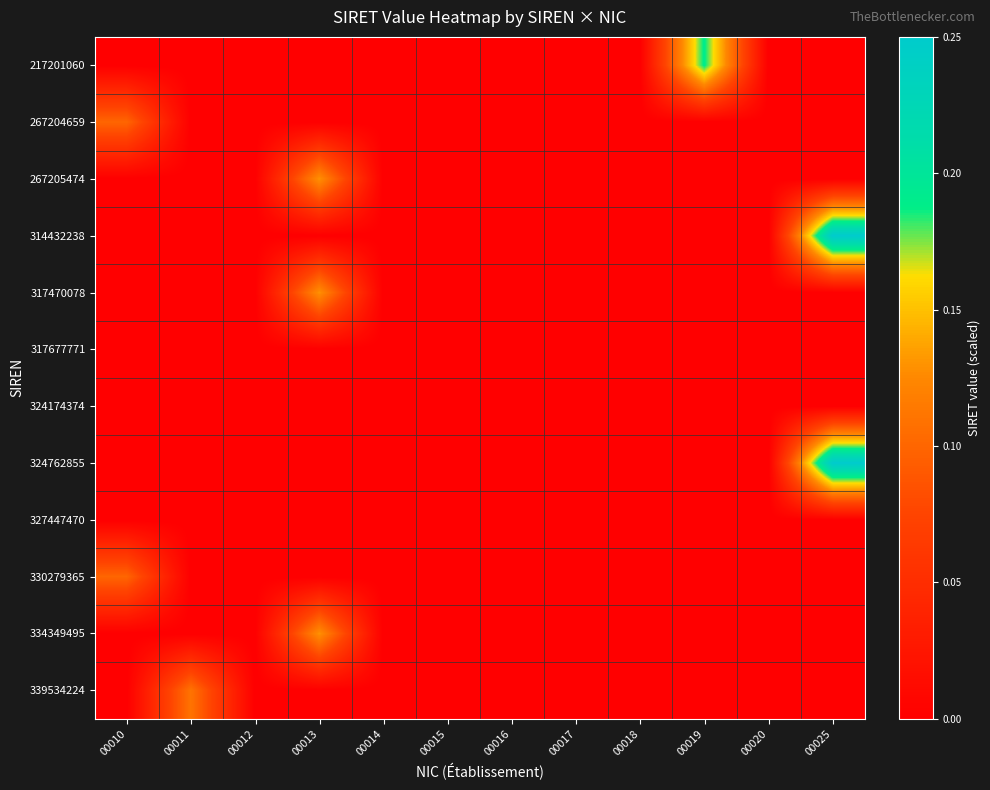

At how many categories does at least one series exceed 0?

5